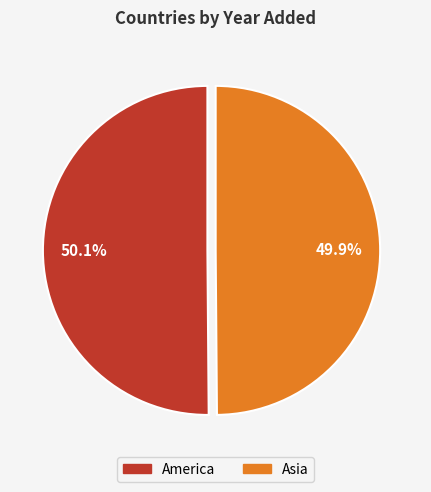

To the nearest percent, what portion does America represent?

50%